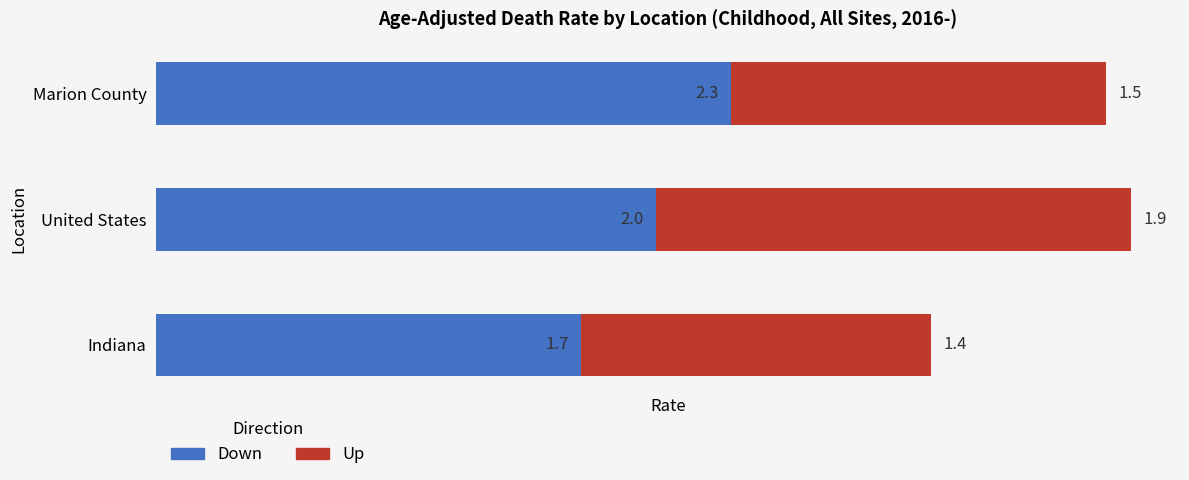

What is the sum of all Down values?

6.0